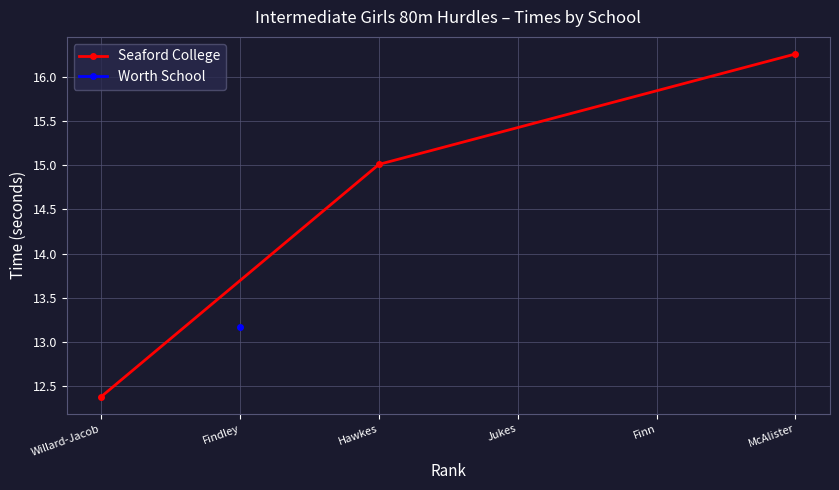

How many lines are shown in the chart?

1